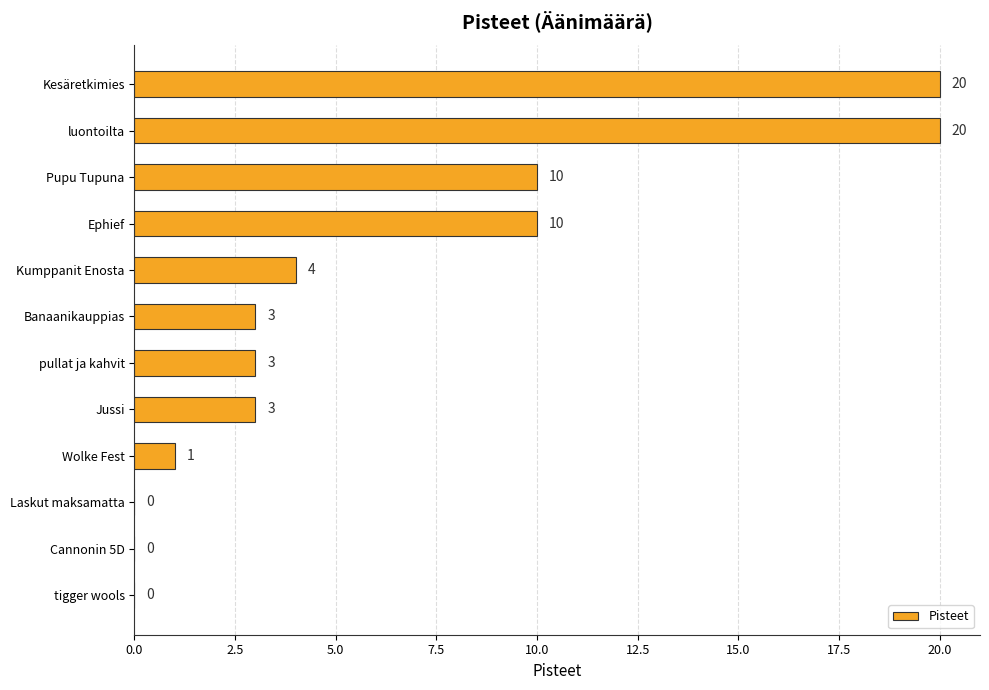

What is the change in value from Ephief to Cannonin 5D?

-10